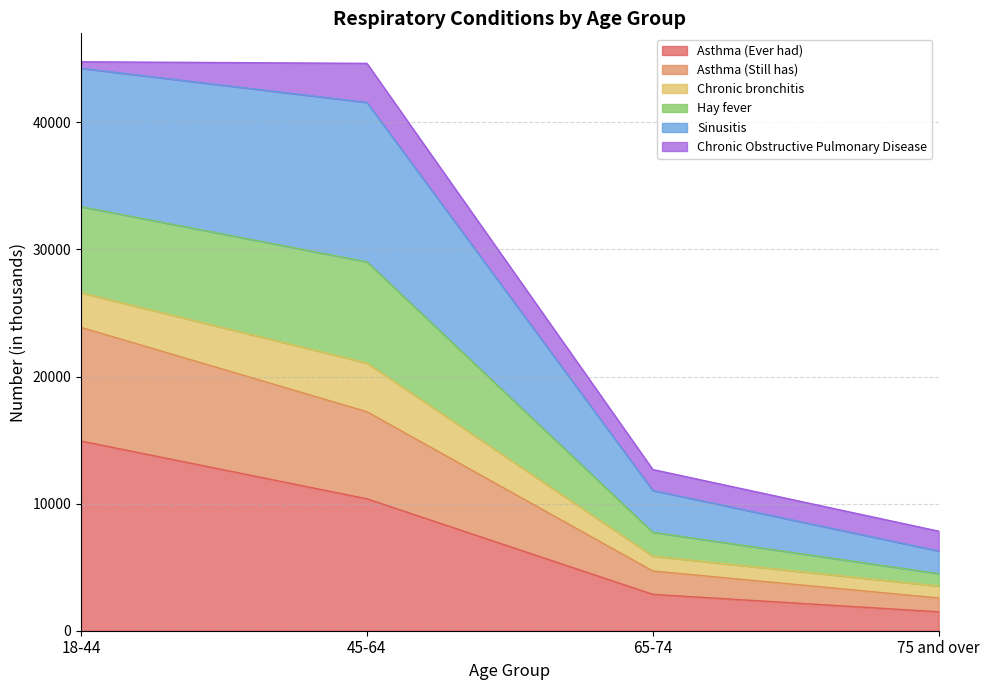

What is the highest value of the Asthma (Ever had) series?

14929